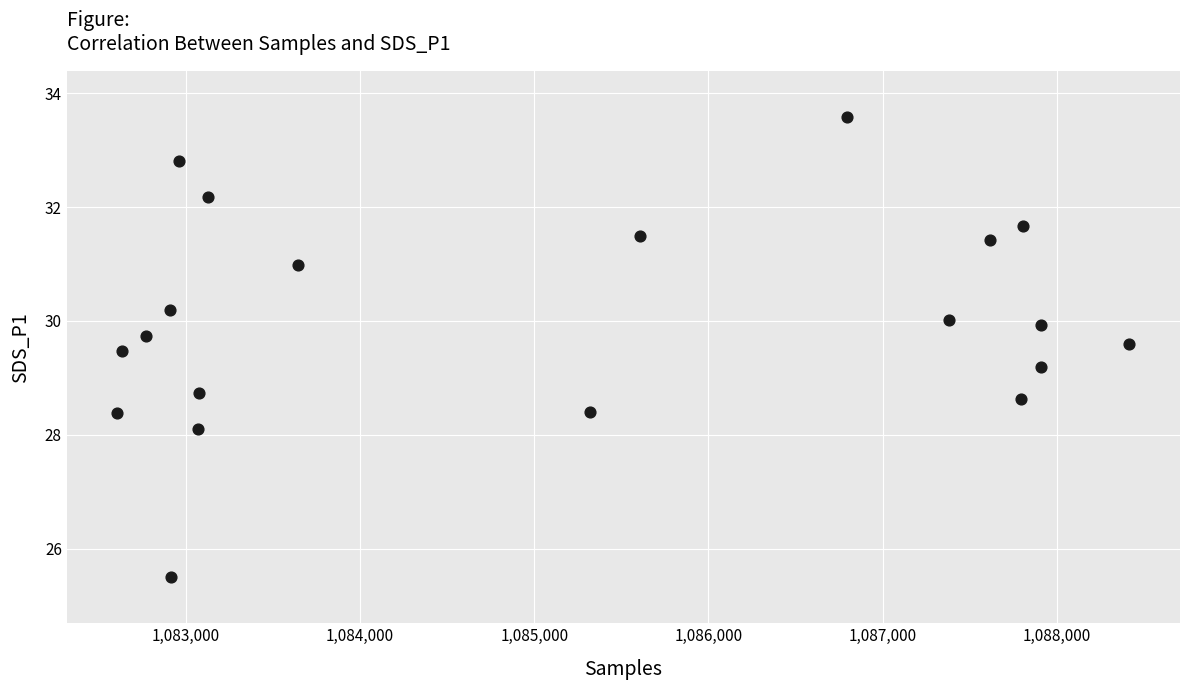

What is the range of X values (max minus min)?

5810.0